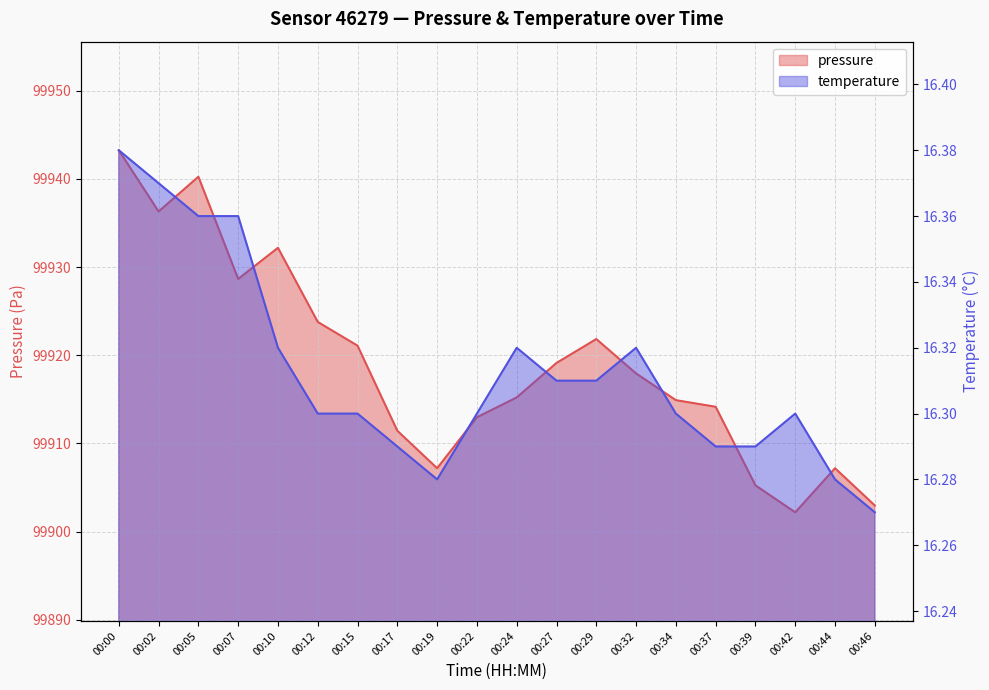

True or false: temperature has a value of 4.7 at 00:46.

False